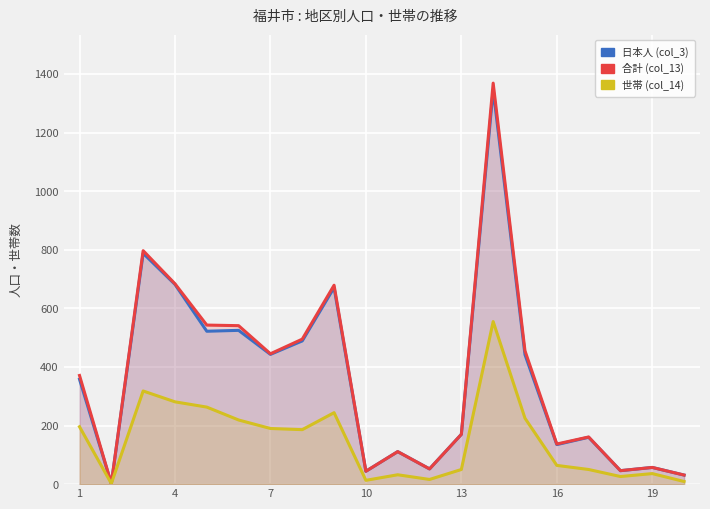

Does the chart display data point markers on the line(s)?

No